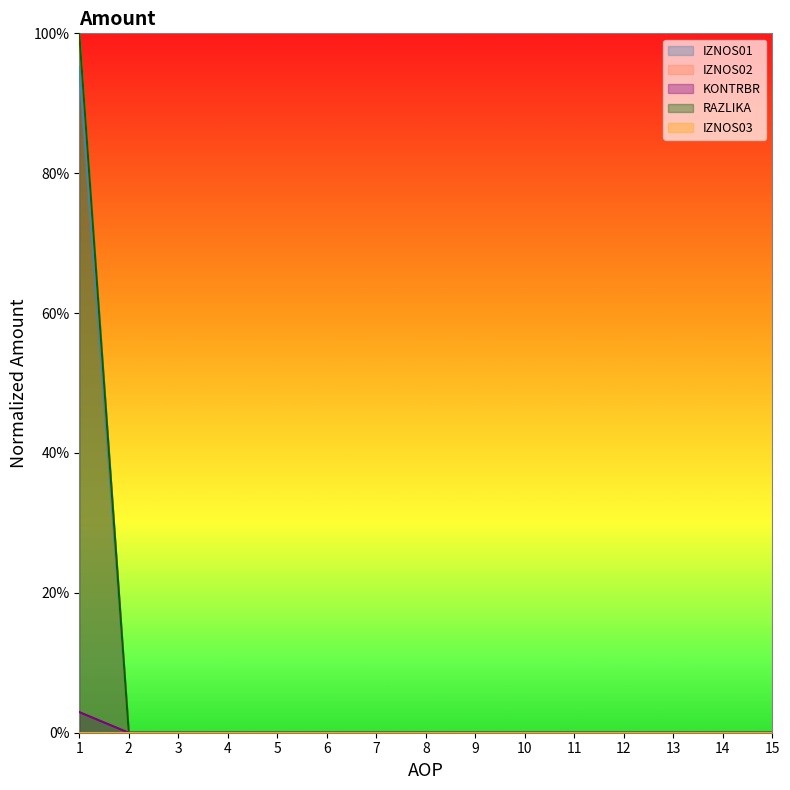

Which category has the lowest value in the IZNOS02 series?

2